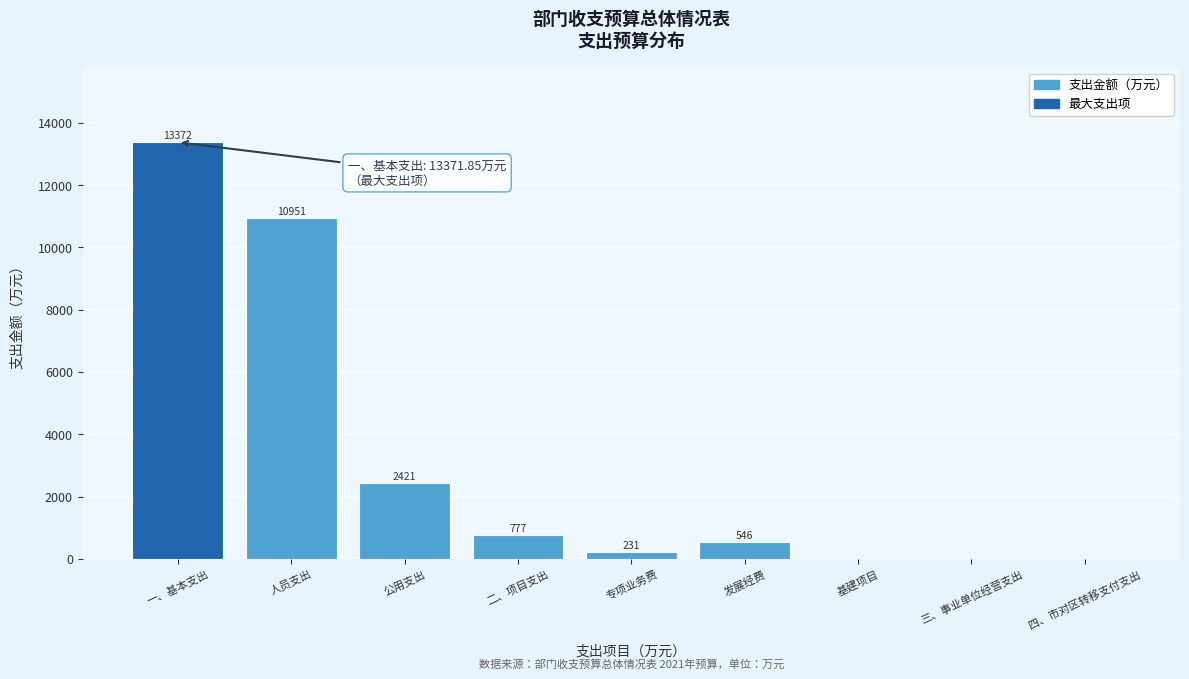

True or false: the data shows 952.1 at 公用支出.

False